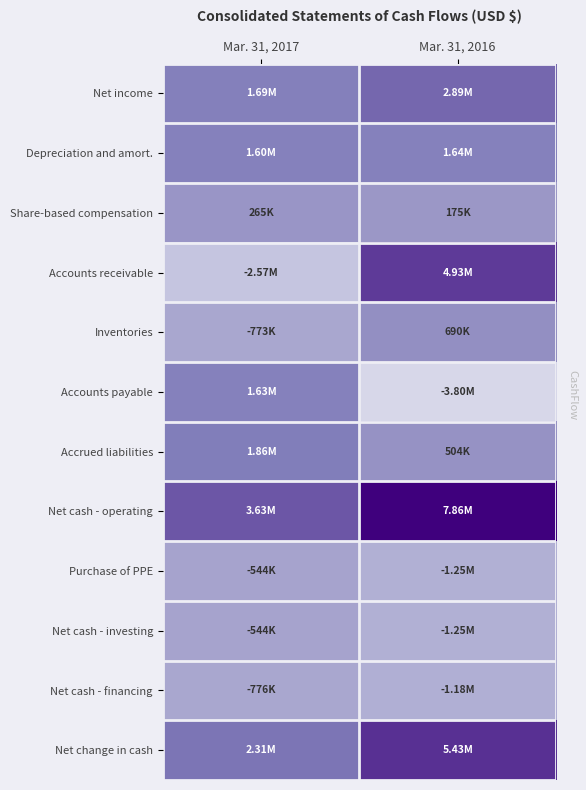

What is the total value across all series at Mar. 31, 2016?

16651000